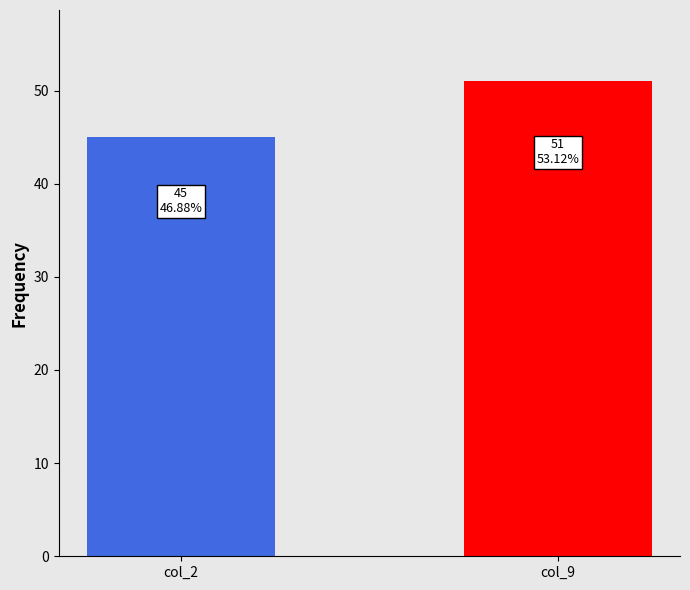

What is the ratio of the value at 8 to the value at 9?

0.9